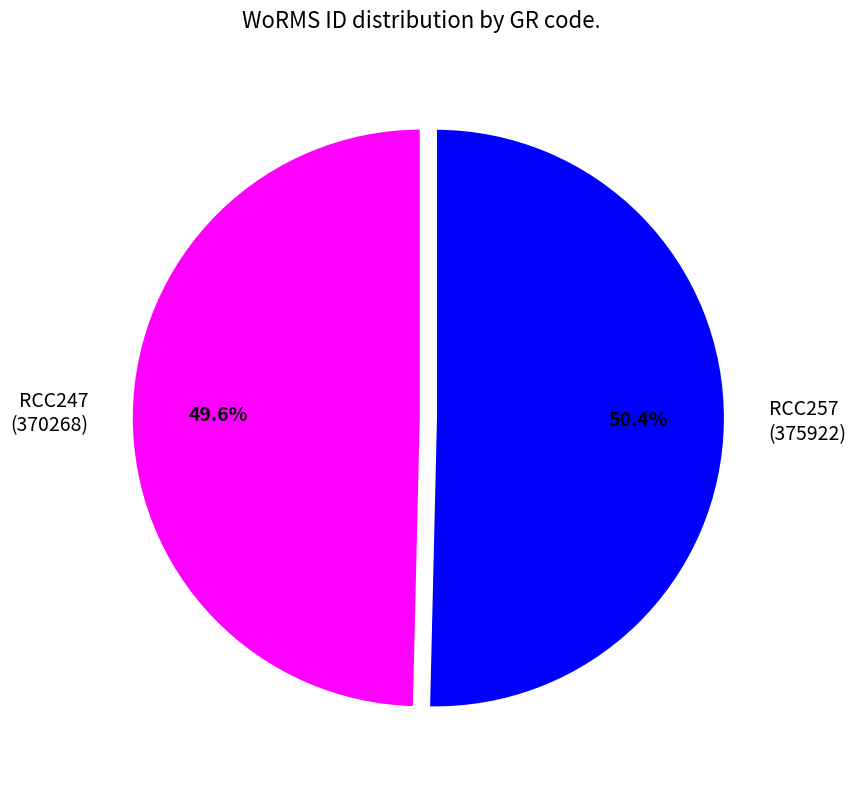

What percentage is the RCC247 slice, to the nearest percent?

50%